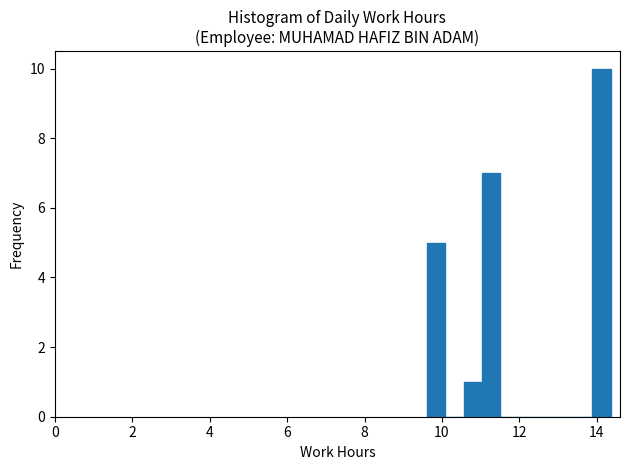

Around what value on the x-axis is the tallest bar? Give the approximate position of its centre, as read against the axis.

14.2